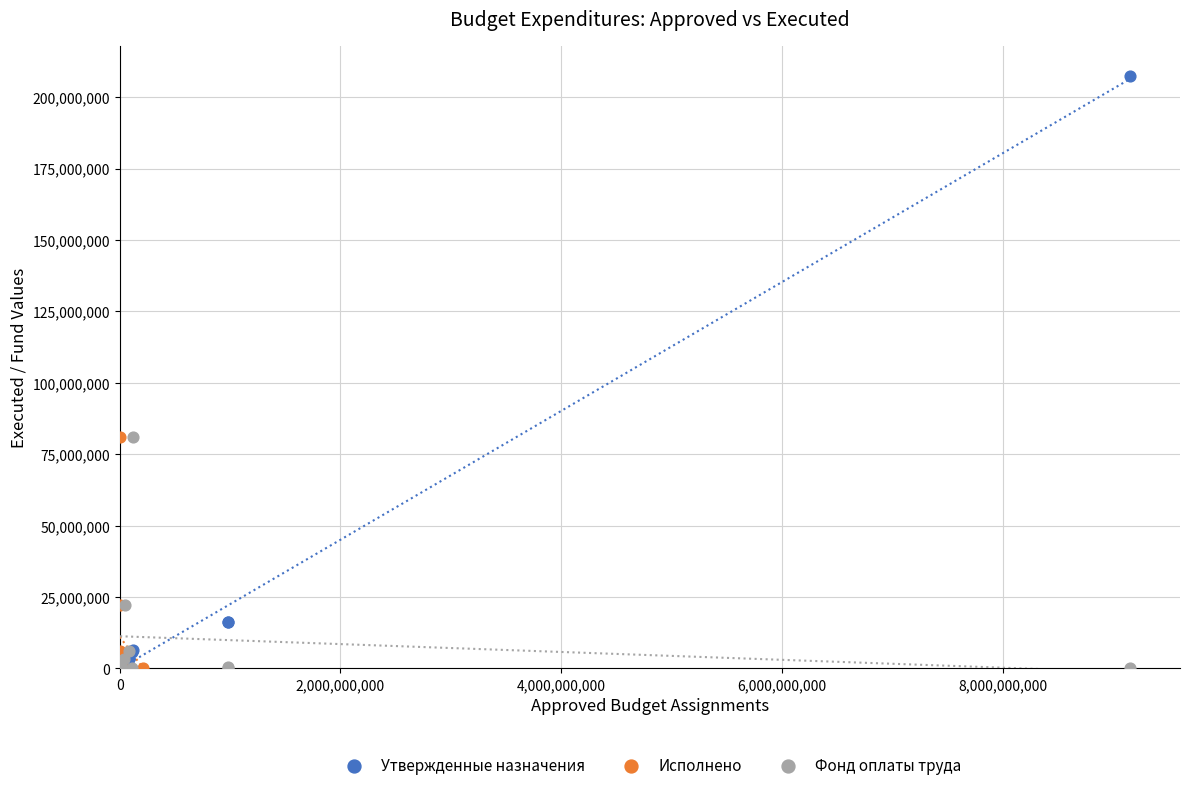

Which series has the largest Y range (max minus min)?

Утвержденные назначения